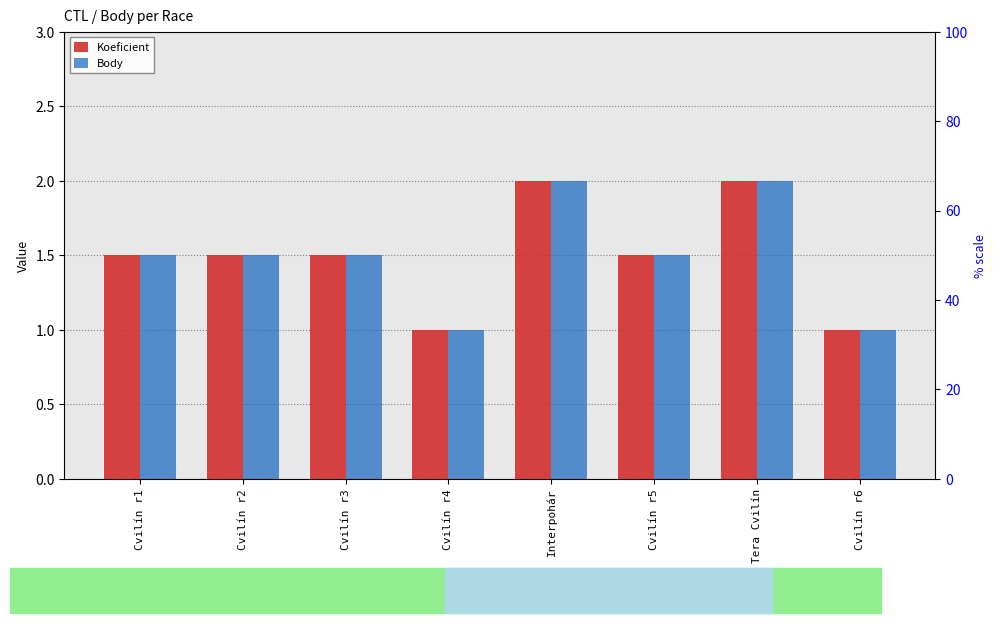

What value does the Body series have at Cvilín r3?

1.5